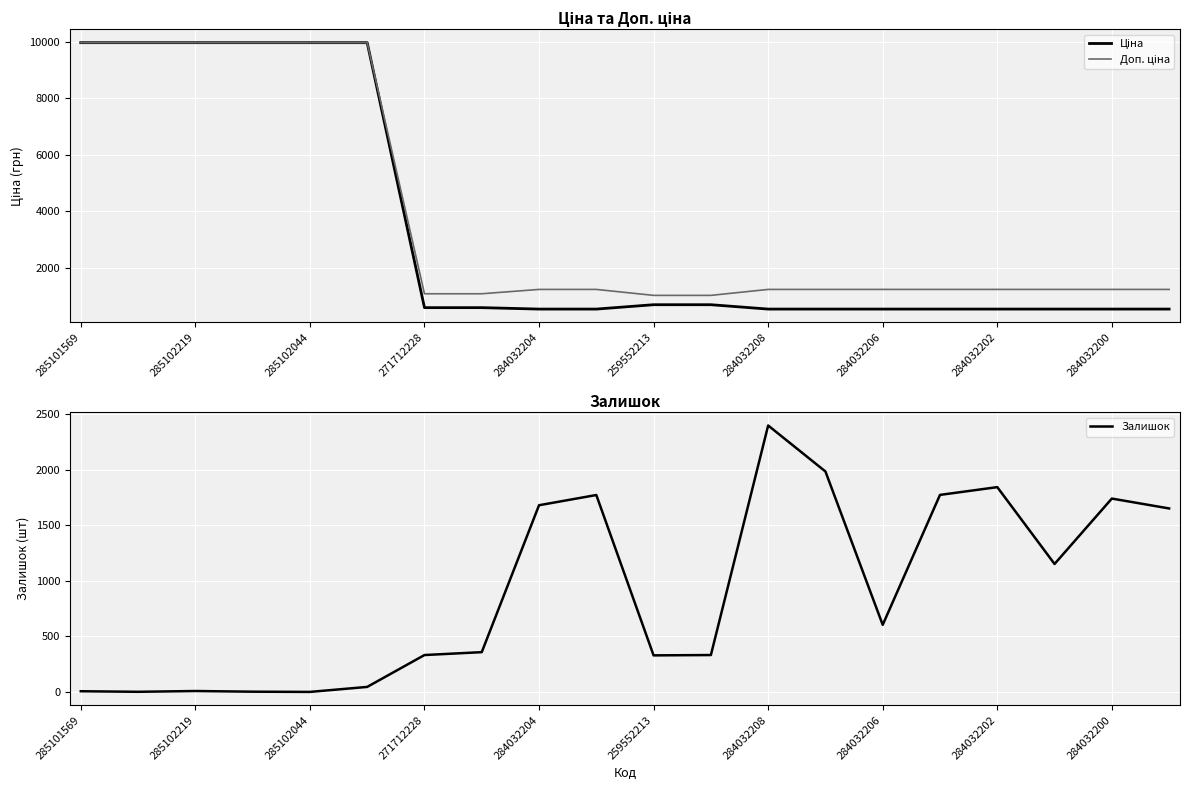

At how many categories does at least one series exceed 3236?

6